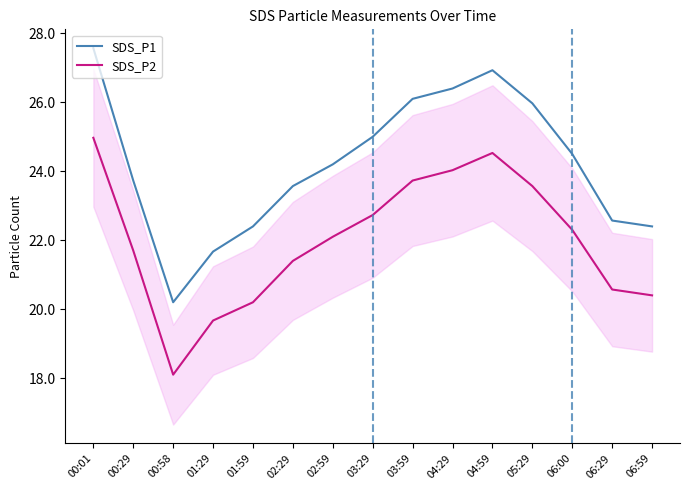

What position from the right is 06:29?

2